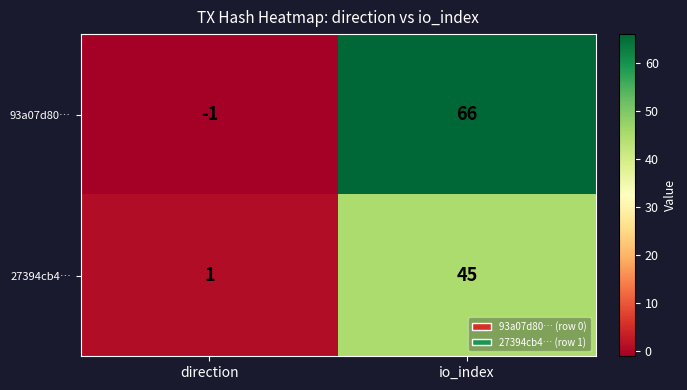

Count the number of categories in the chart.

2